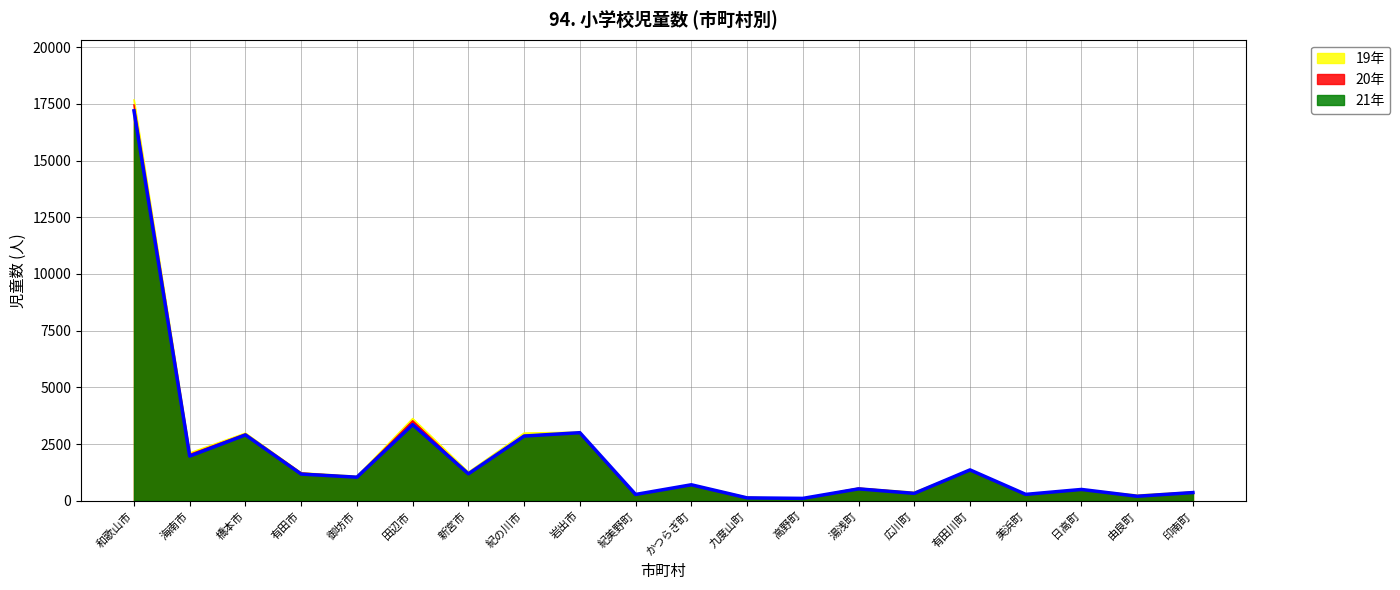

Where is the first local maximum for 20年?

橋本市